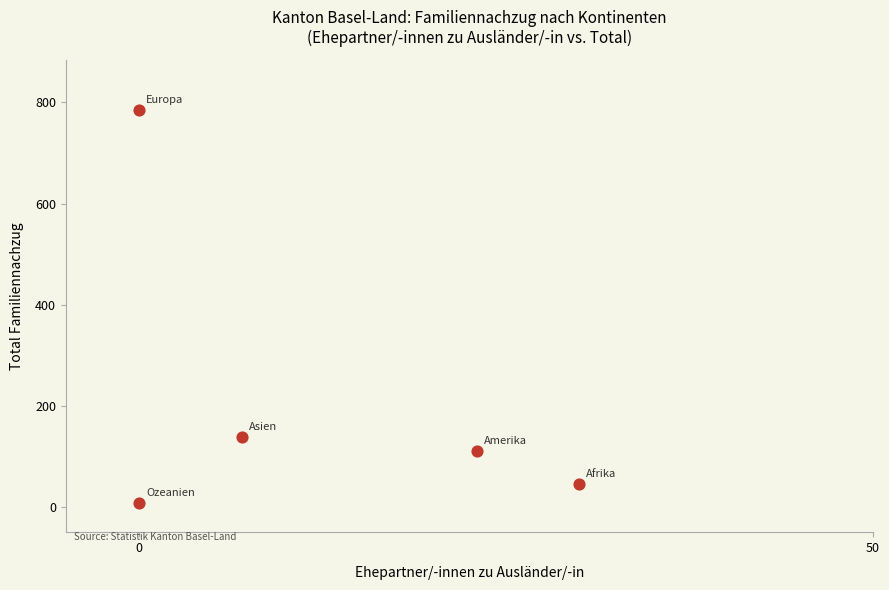

What Y value in the scatter plot is closest to 396?

139